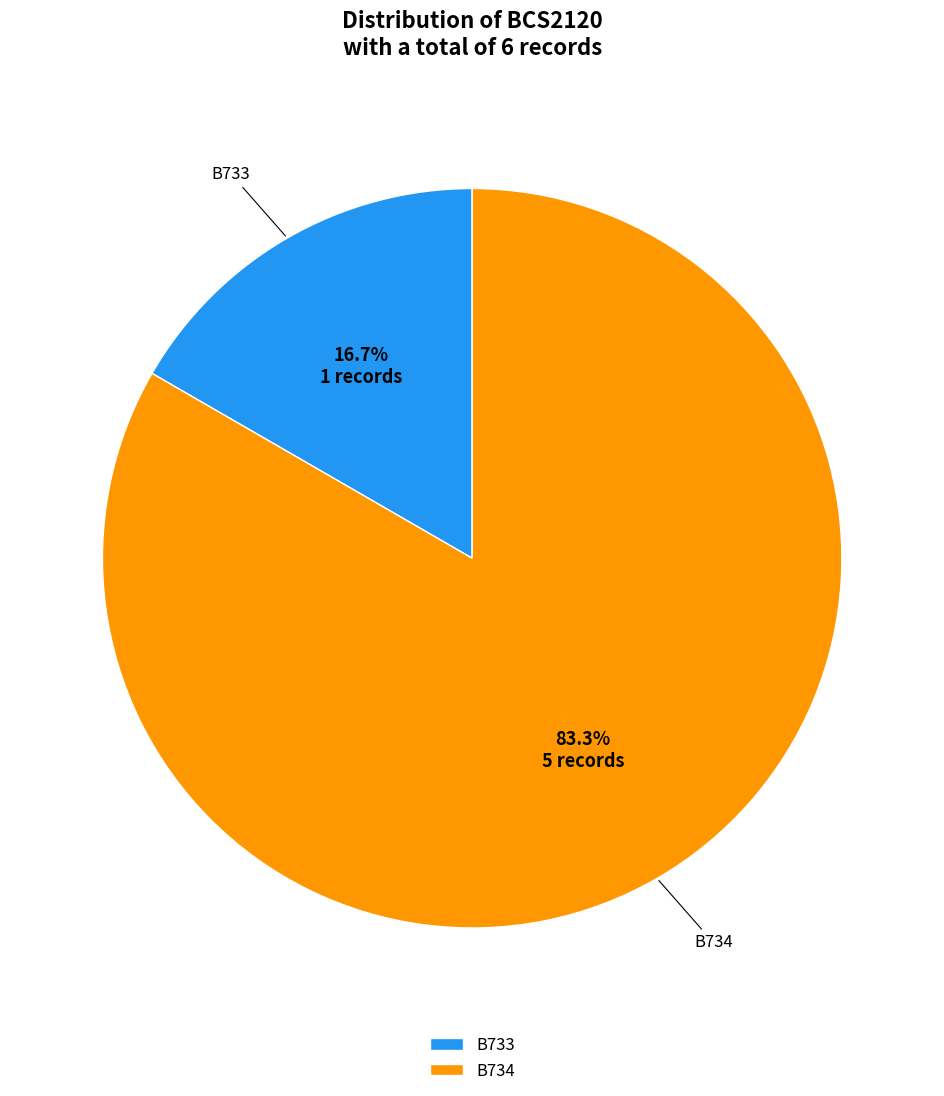

What is the total percentage of B733 and B734?

100.0%